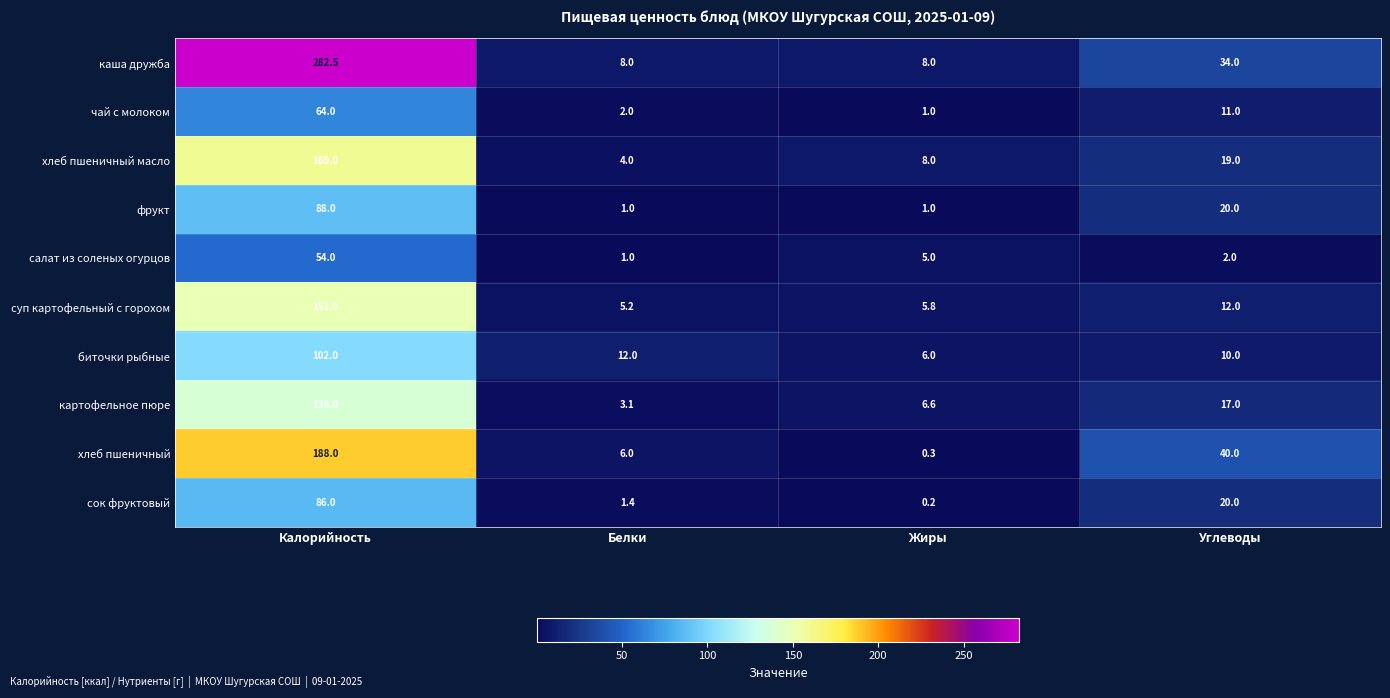

Which label corresponds to the smallest value in the chart?

Жиры